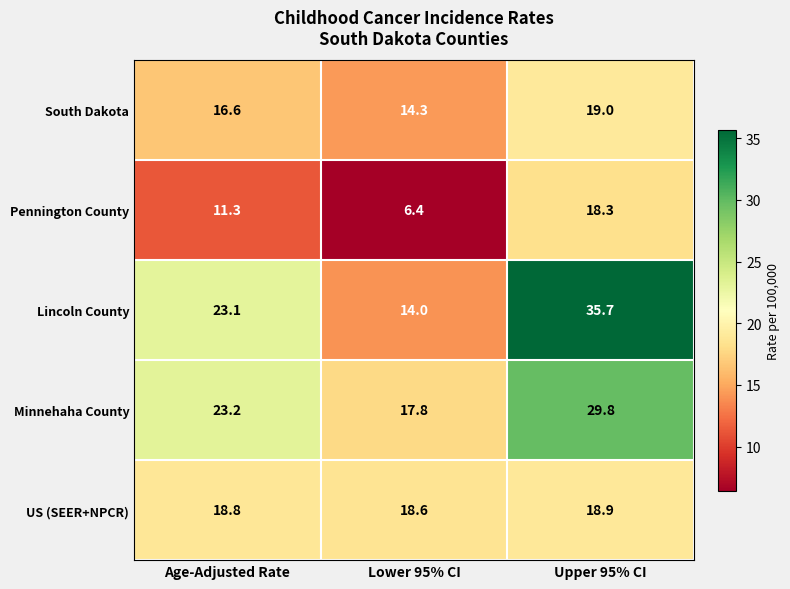

What is the minimum value shown in the chart?

6.4